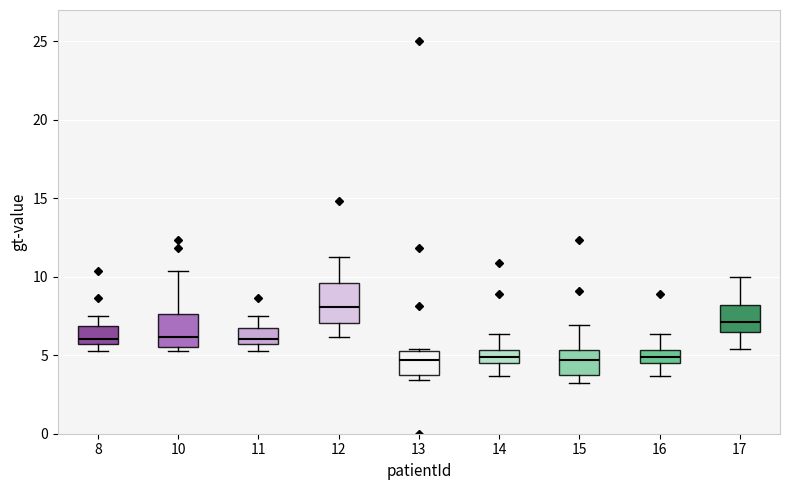

Which box's median line is the highest?

12